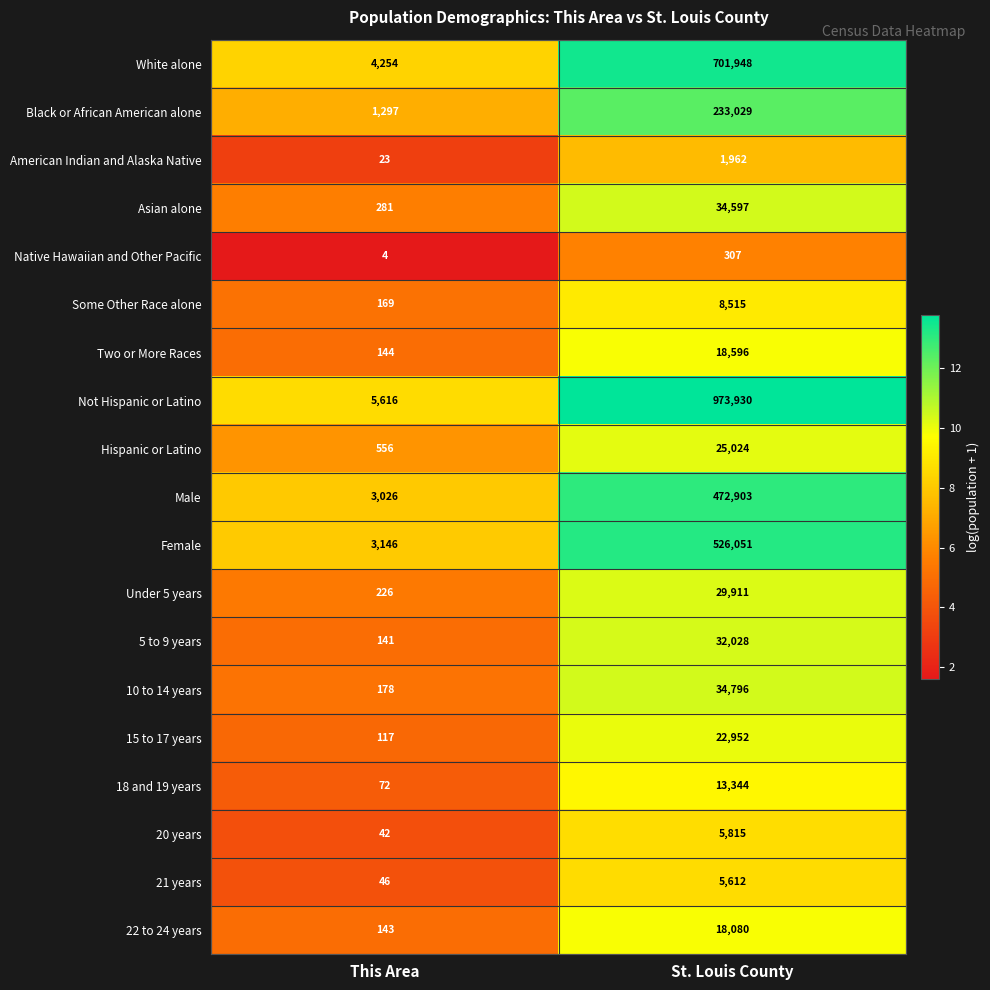

Where is 10 to 14 years nearest to the value 17487?

This Area